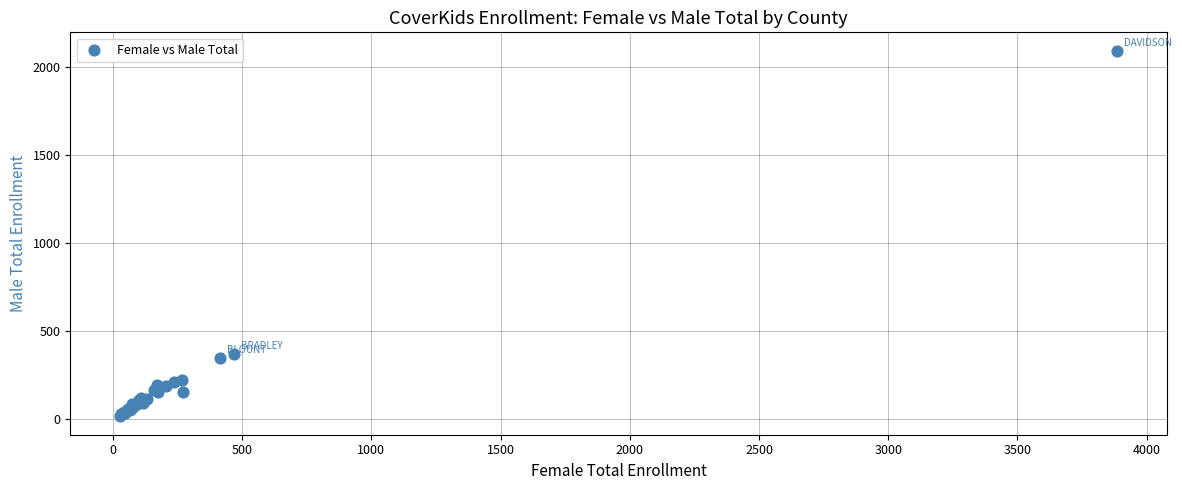

What Y value in the scatter plot is closest to 1054?

373